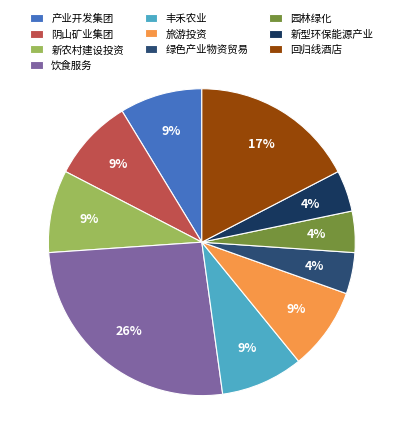

How many slices are in this pie chart?

10